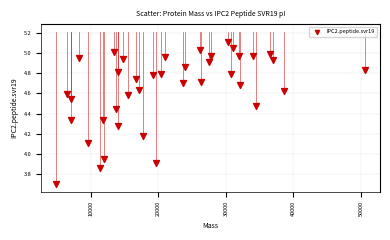

What is the range of X values (max minus min)?

45620.5